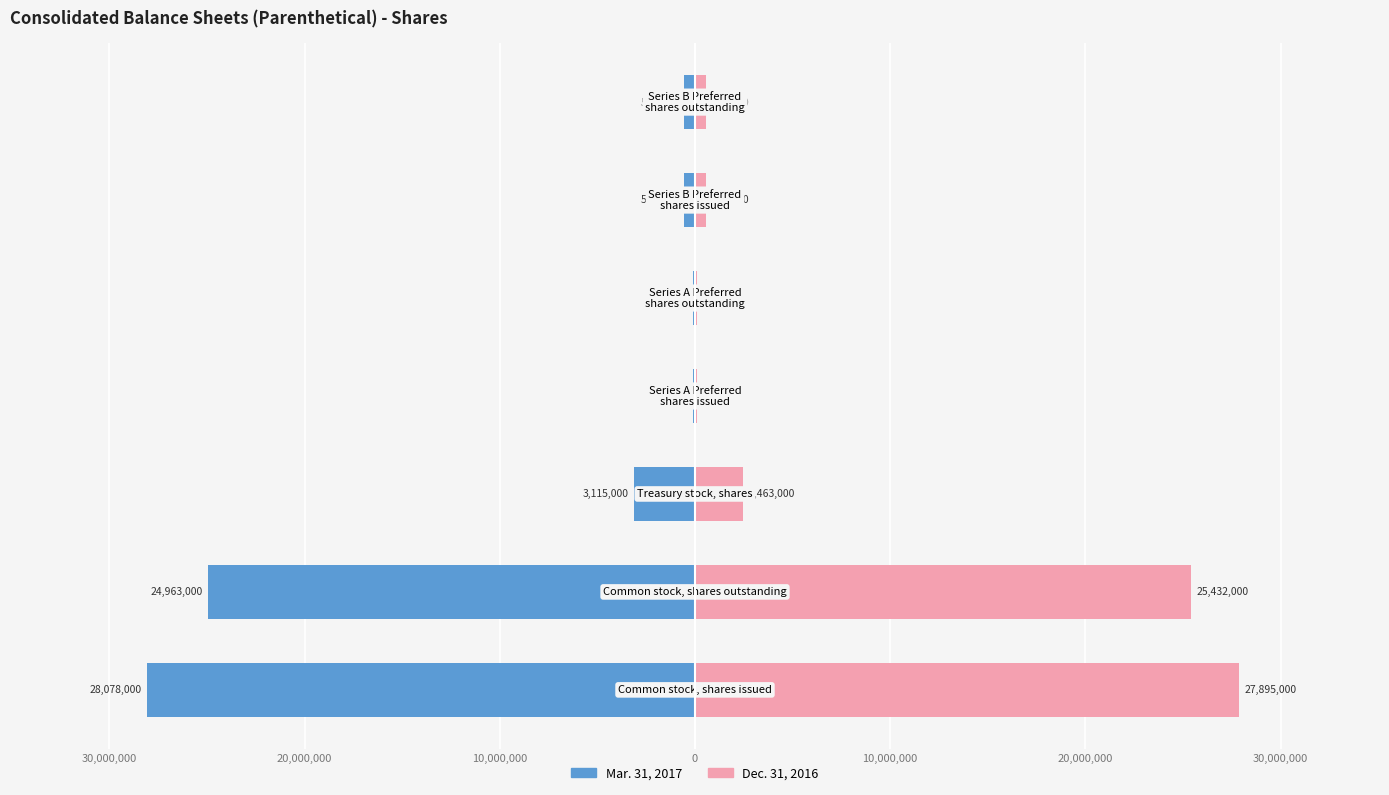

At 20,000,000, list the series in order from smallest to largest.

Mar. 31, 2017, Dec. 31, 2016